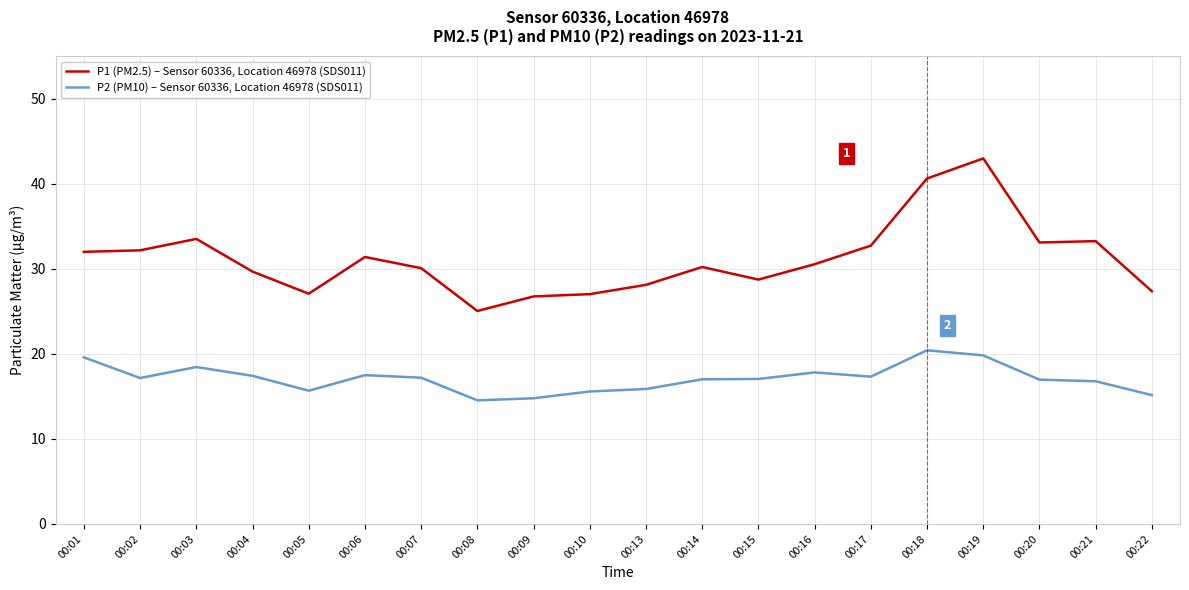

True or false: P1 (PM2.5) – Sensor 60336, Location 46978 (SDS011) and P2 (PM10) – Sensor 60336, Location 46978 (SDS011) cross at least once.

False